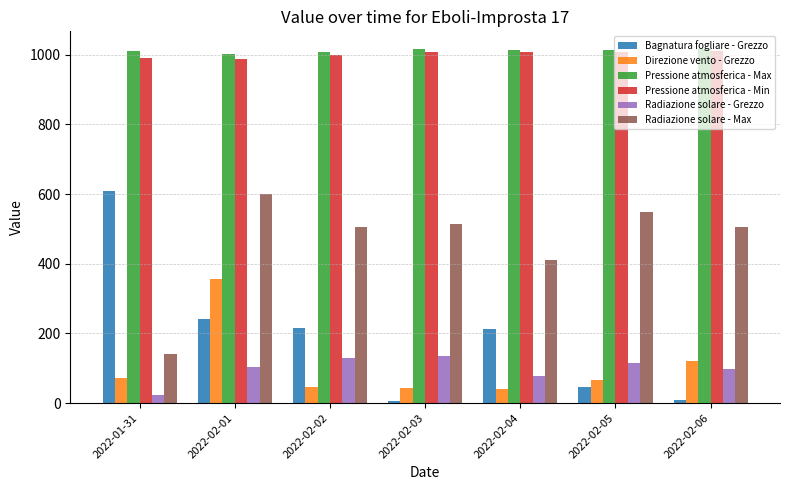

What is the minimum value for Pressione atmosferica - Min?

988.8